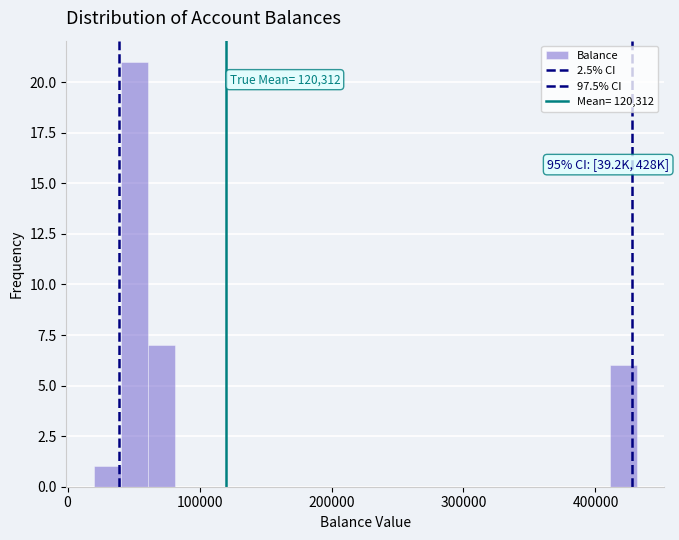

Read against the x-axis, roughly where is the centre of the tallest bar?

50000